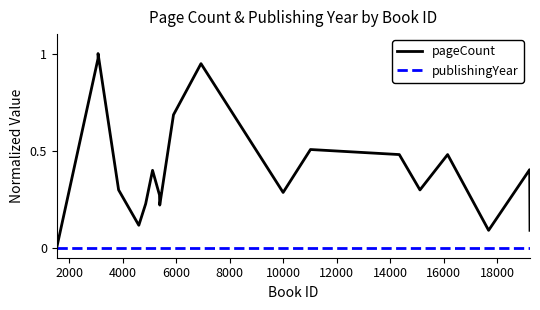

Which series has the largest total across all categories?

pageCount